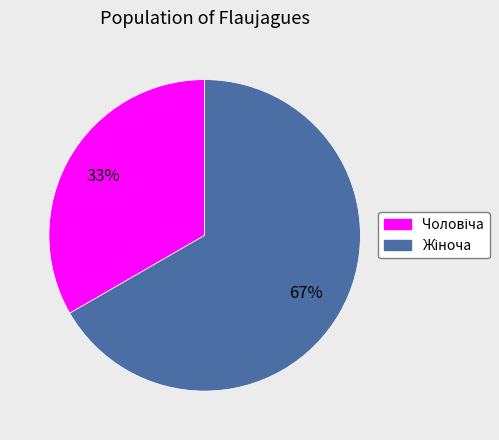

To the nearest percent, what is the average slice percentage?

50%